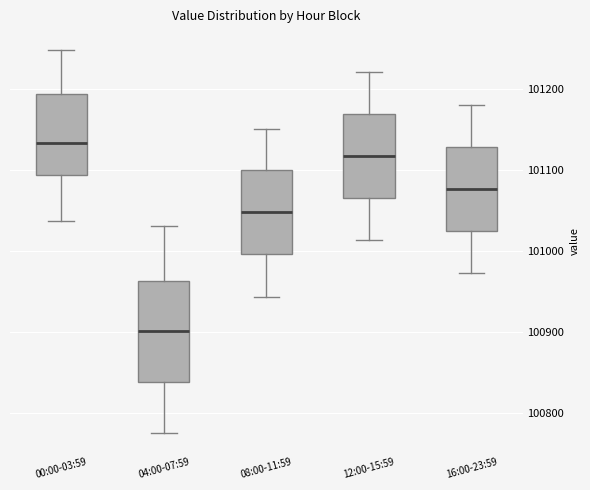

Reading left to right, transcribe this box plot: for each box, give where its median line is, the range the box spans, and where its two whiskers end, as read against the y-axis. The values are not printed on the chart, so give them approximately, as read against the axis.

00:00-03:59: median 101130, box 101090 to 101190, whiskers 101040 to 101250
04:00-07:59: median 100900, box 100840 to 100960, whiskers 100780 to 101030
08:00-11:59: median 101050, box 101000 to 101100, whiskers 100940 to 101150
12:00-15:59: median 101120, box 101060 to 101170, whiskers 101010 to 101220
16:00-23:59: median 101080, box 101020 to 101130, whiskers 100970 to 101180